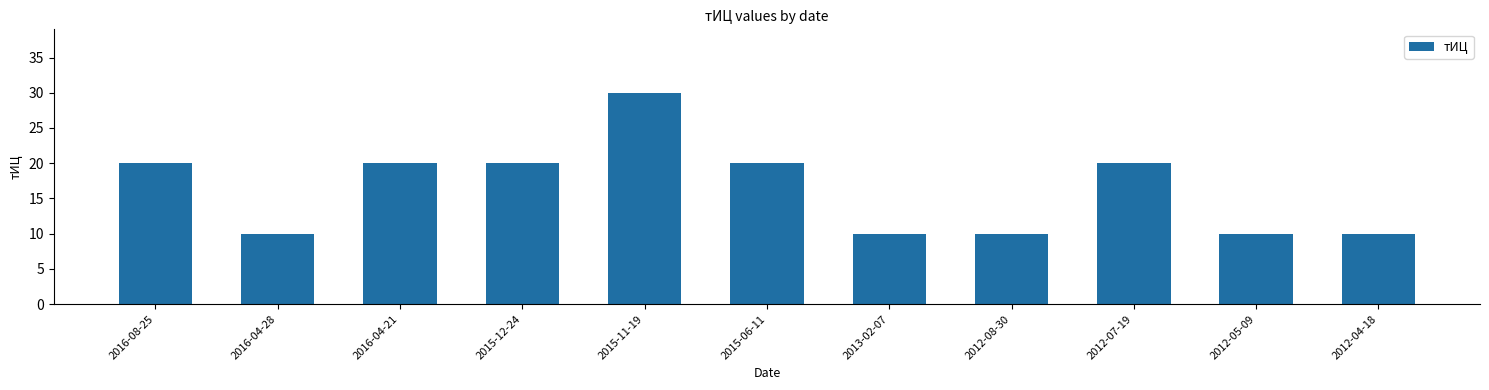

How many bars are there in total?

11